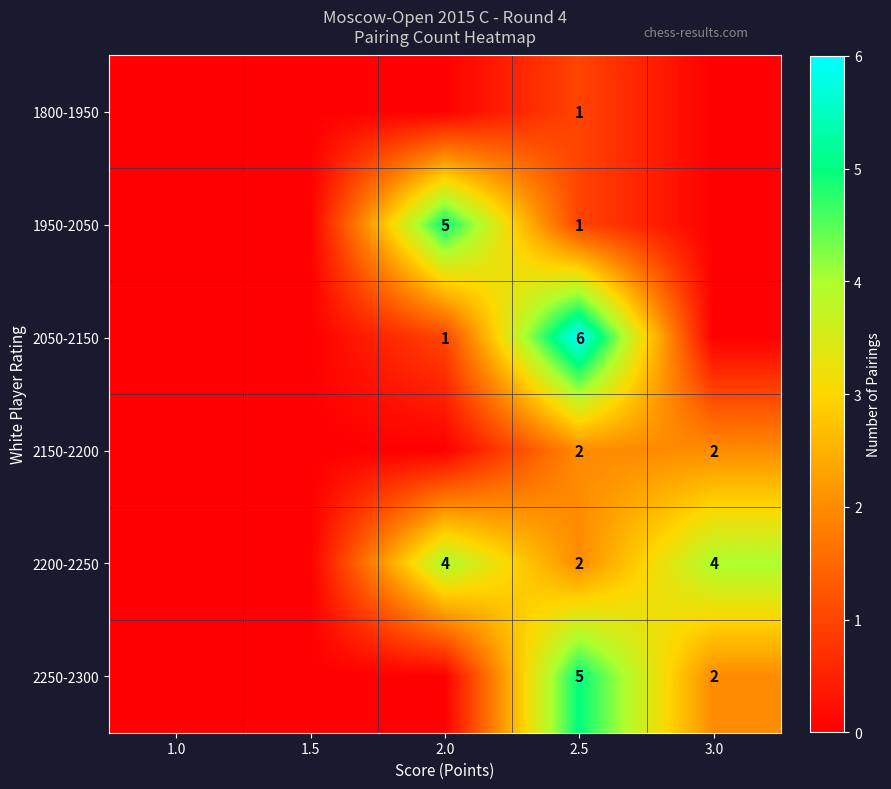

Count the number of data series in this chart.

6